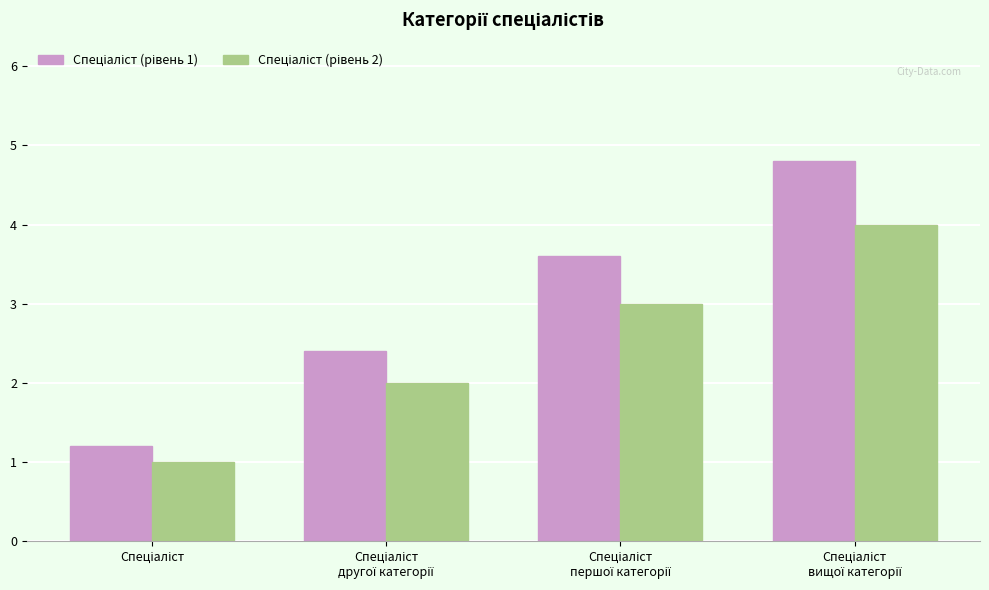

Count the number of data series in this chart.

2